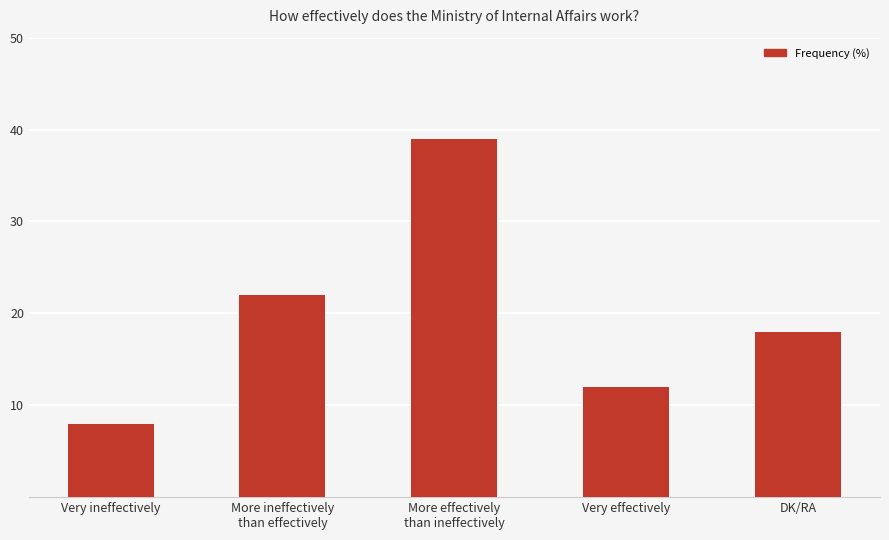

Which category has the lowest value across all series?

Very ineffectively